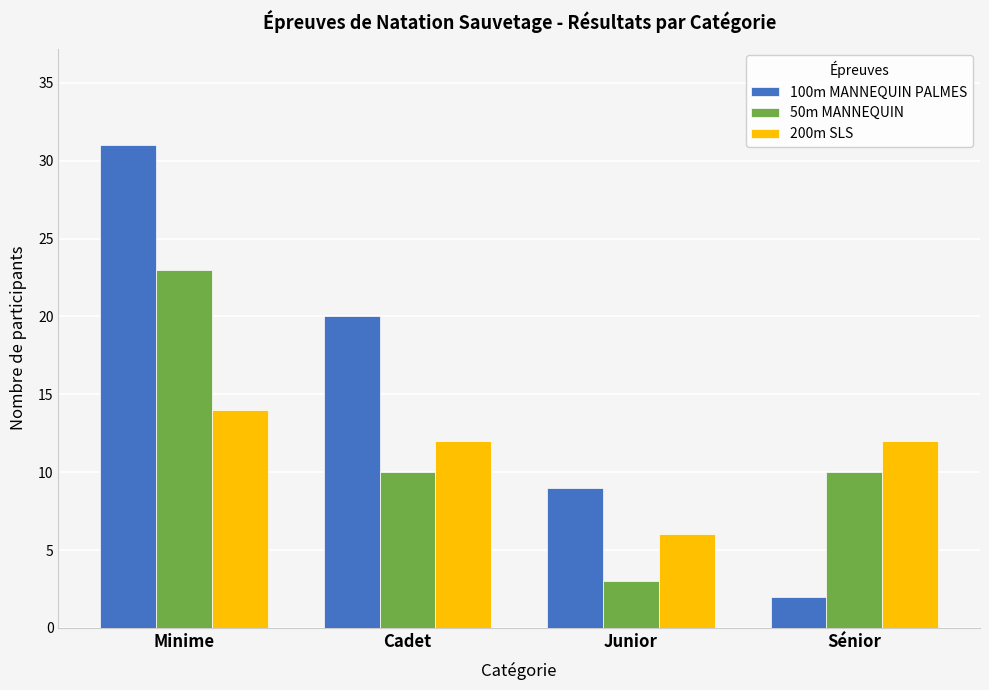

The 100m MANNEQUIN PALMES series shows 13 at Junior. True or false?

False